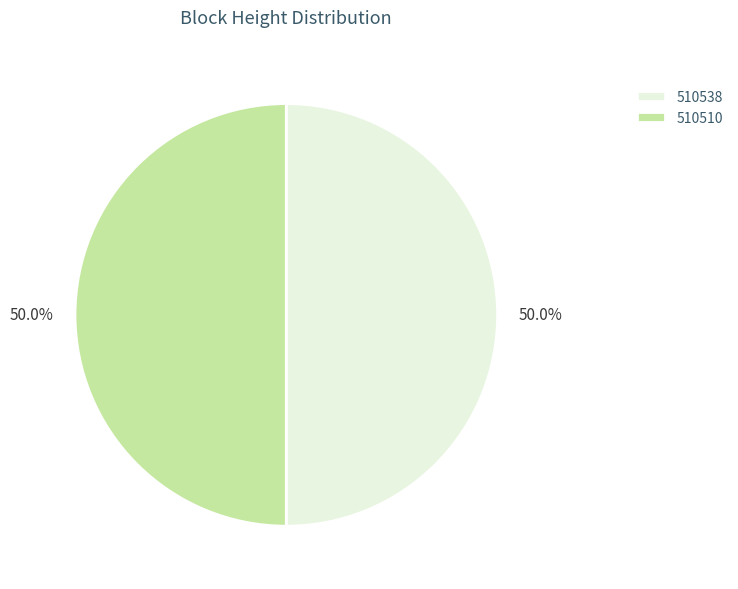

What is the ratio of the value at 510510 to the value at 510538?

1.0